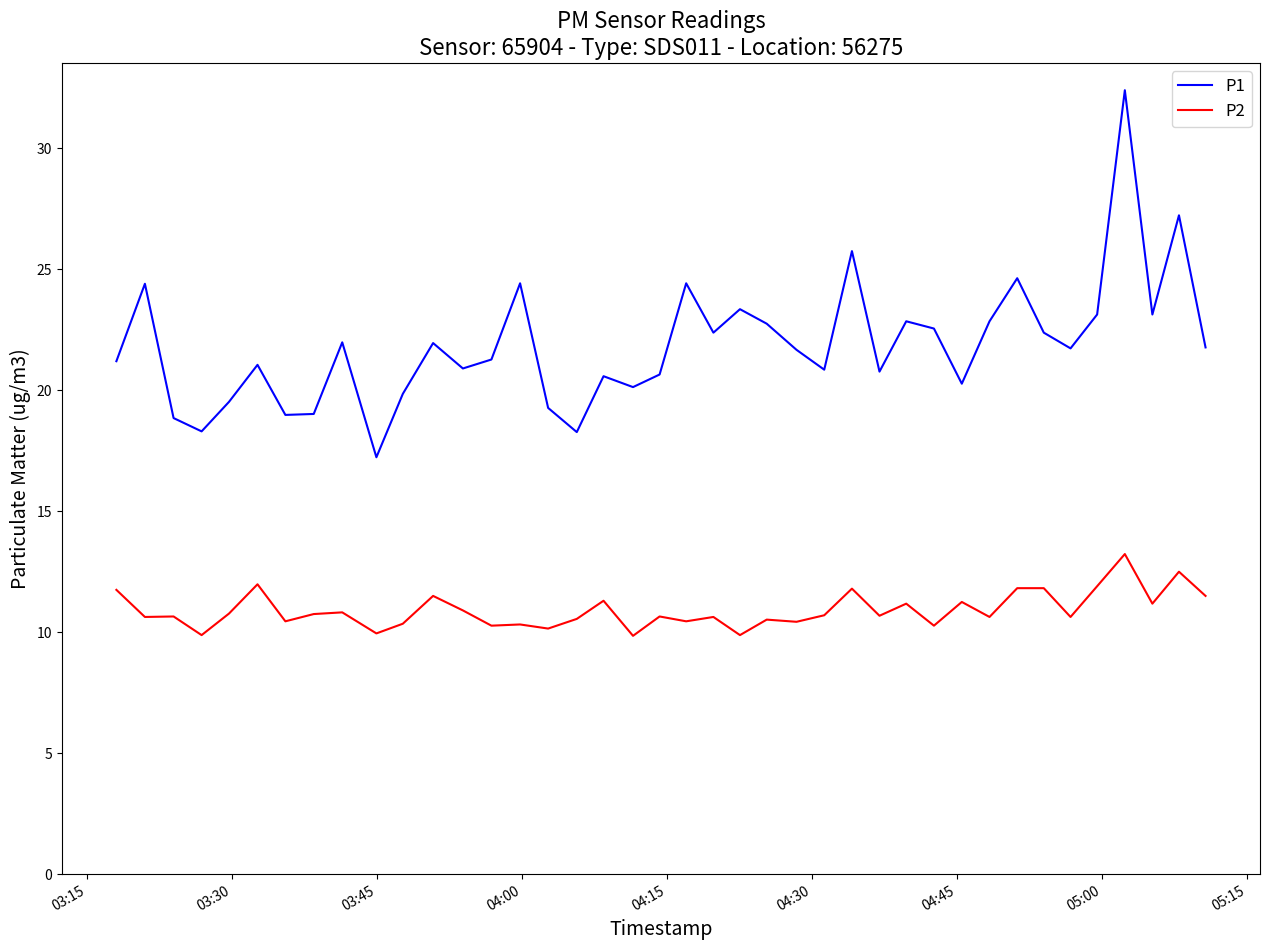

Which series has the largest total across all categories?

P1